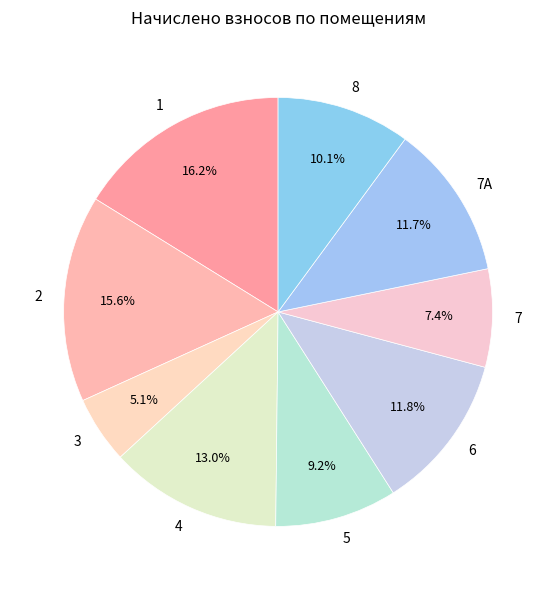

Approximately how many times larger is the value at 7А compared to 8?

1.2